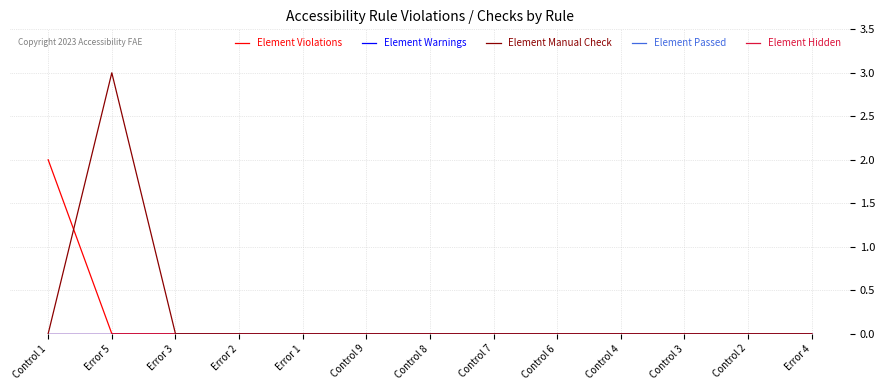

At how many categories does at least one series exceed 2?

1